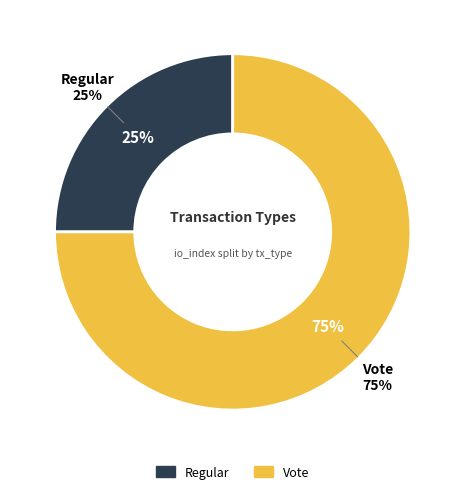

Count the number of slices in the pie.

2